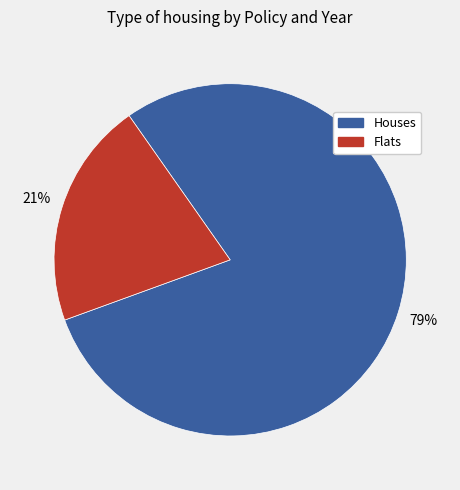

Which slice is the largest?

Houses